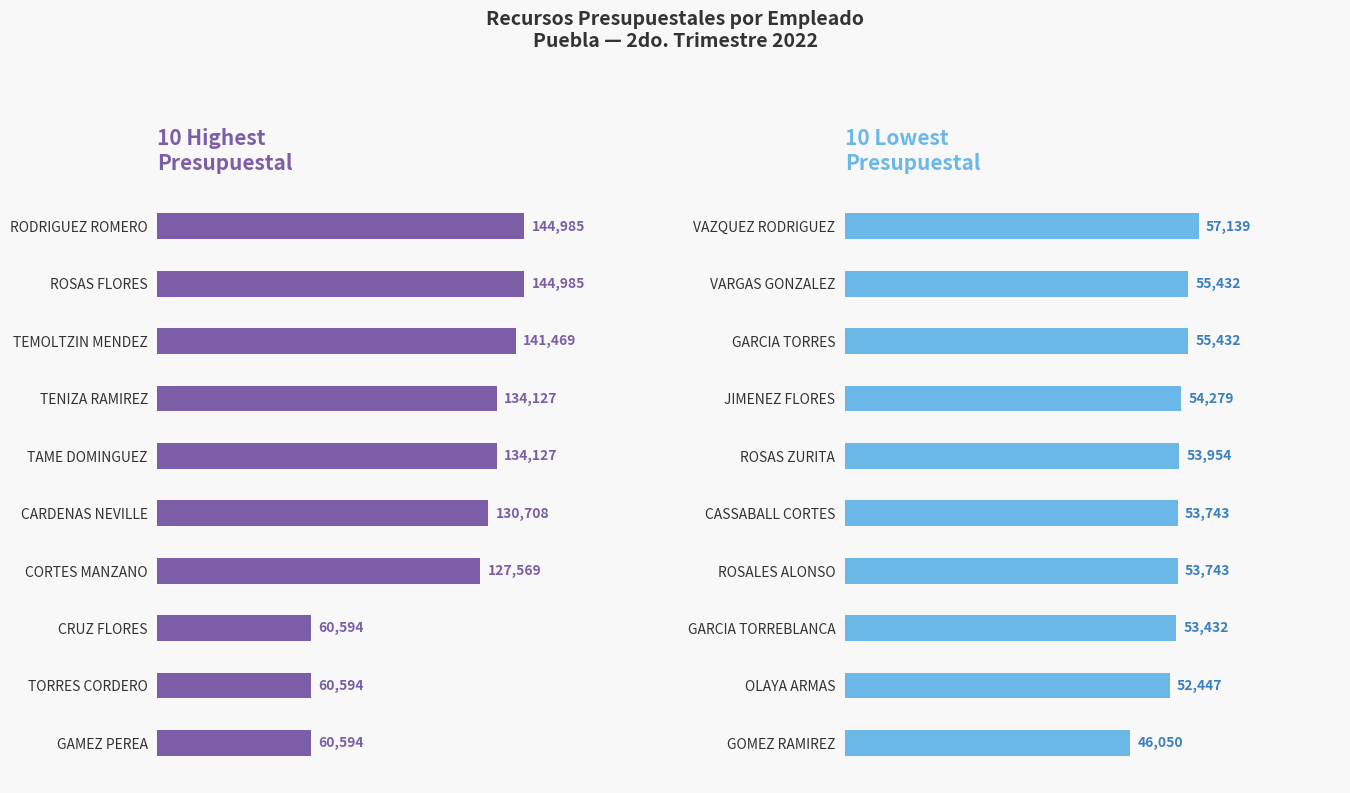

Is the value of Total de recursos presupuestales (lowest) at 8 greater than the value of Total de recursos presupuestales at 2?

No